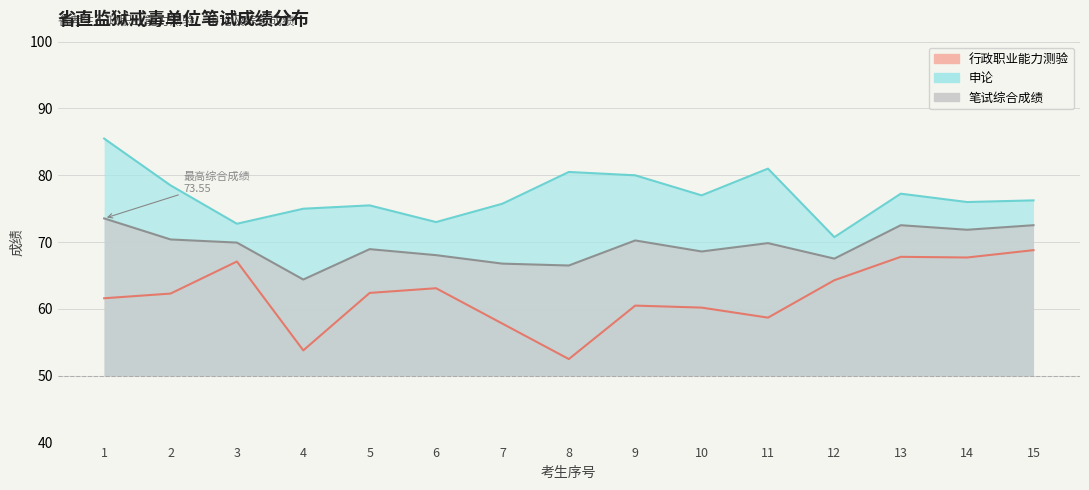

What is the sum of all 笔试综合成绩 values?

1041.7